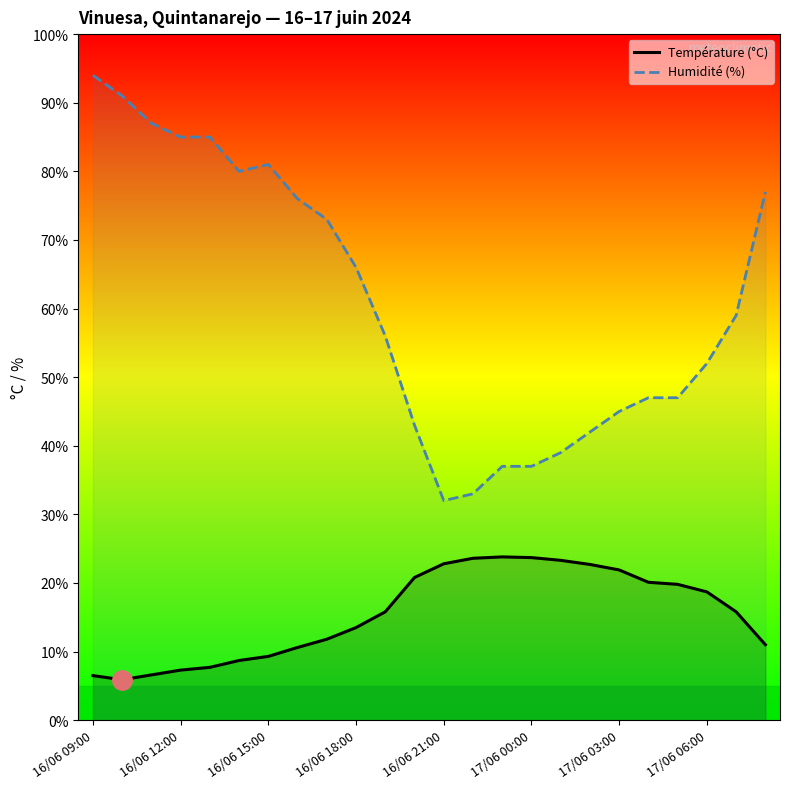

True or false: Humidité (%) and Température (°C) cross at least once.

False